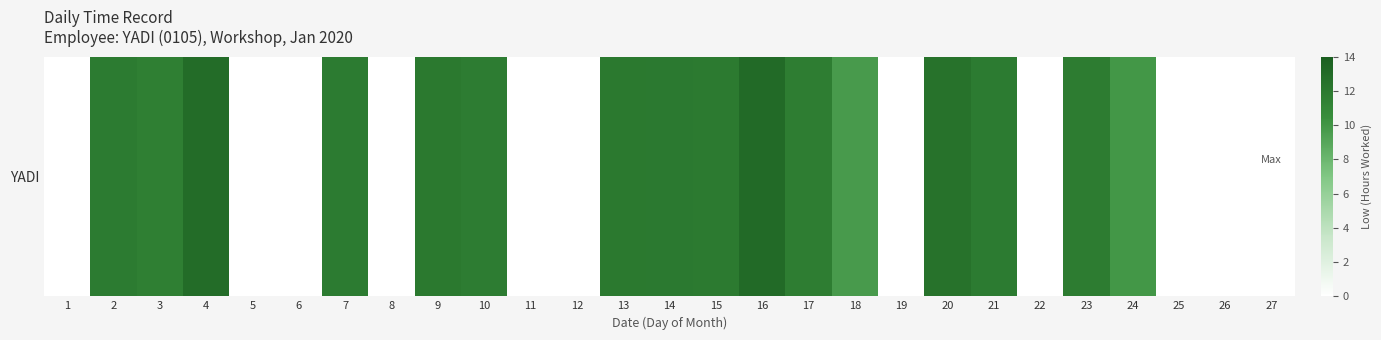

How many values are below 11?

13